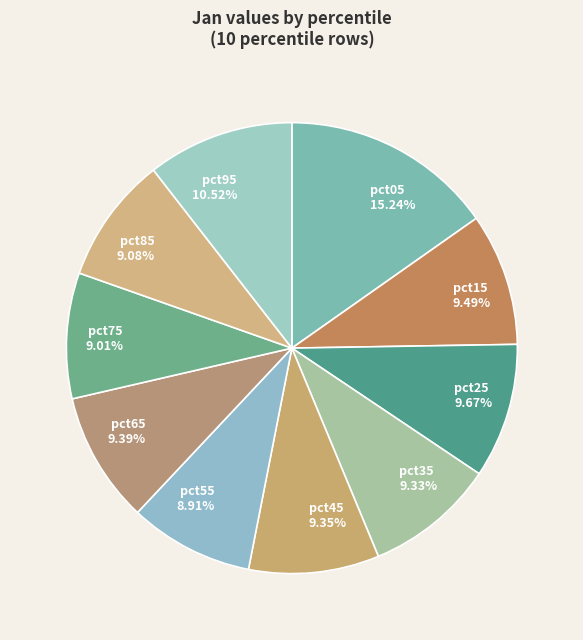

Does pct35 9.33% account for over 50% of the chart?

No